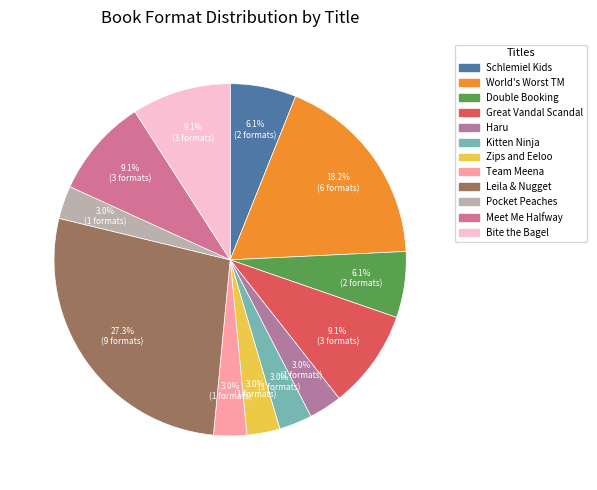

How many slices are in this pie chart?

12